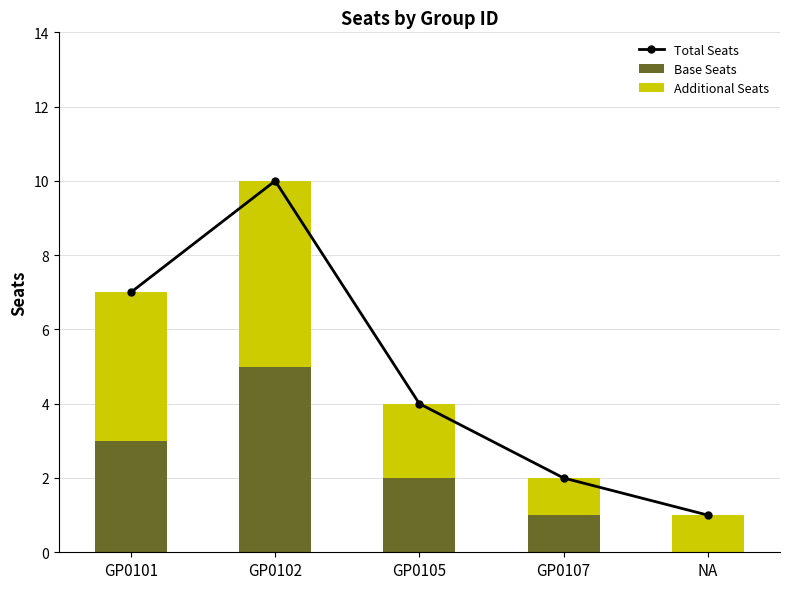

What is the difference between the maximum and minimum values in the Base Seats series?

5